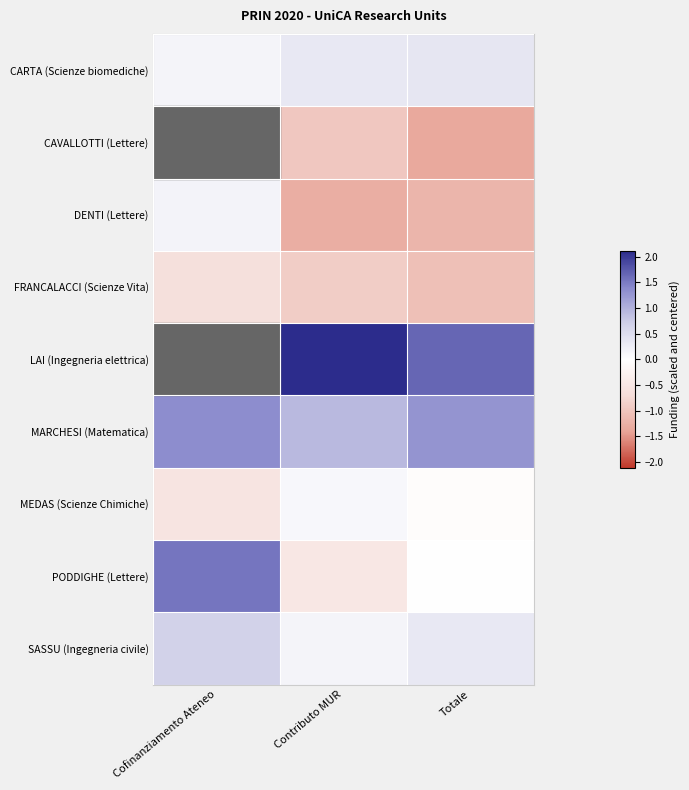

What is the difference between the highest and lowest values at Contributo MUR?

3.4